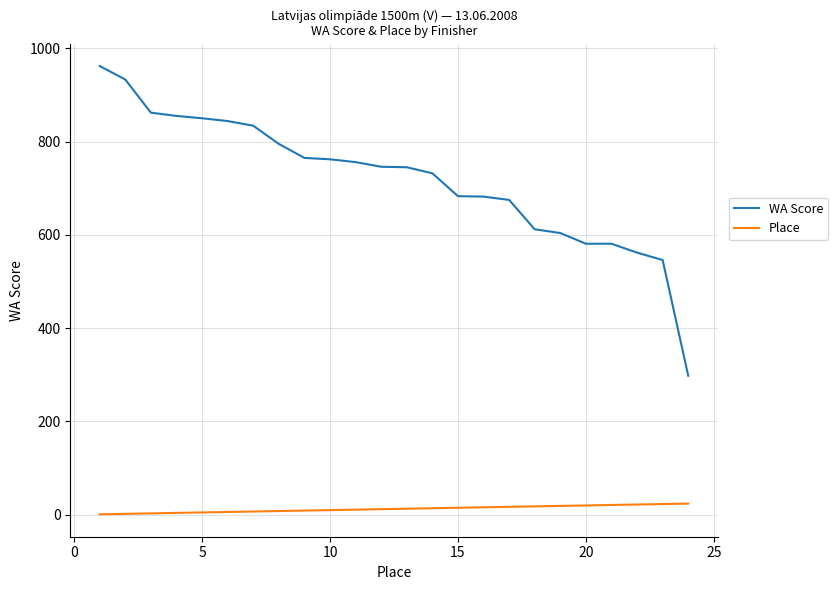

Which series has the largest range (max minus min)?

WA Score